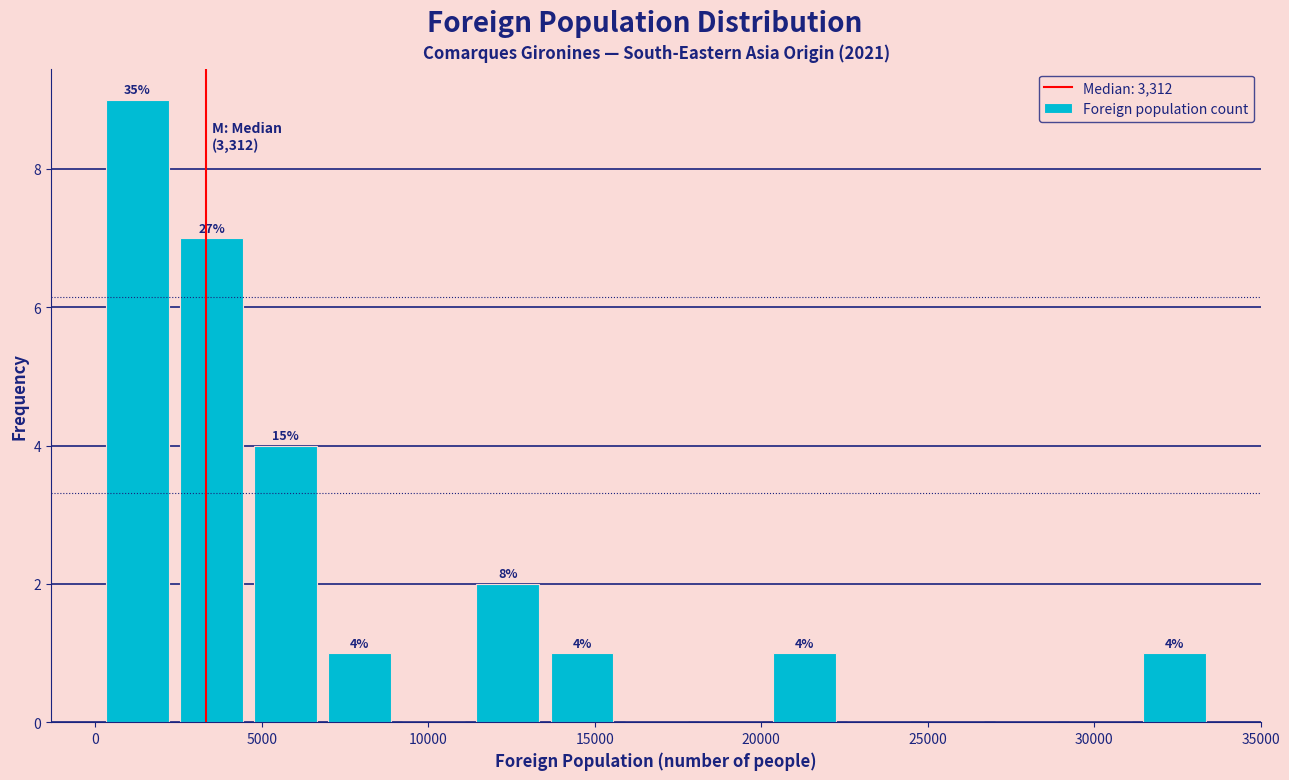

Over which range of the x-axis is the bar tallest?

0 to 2500